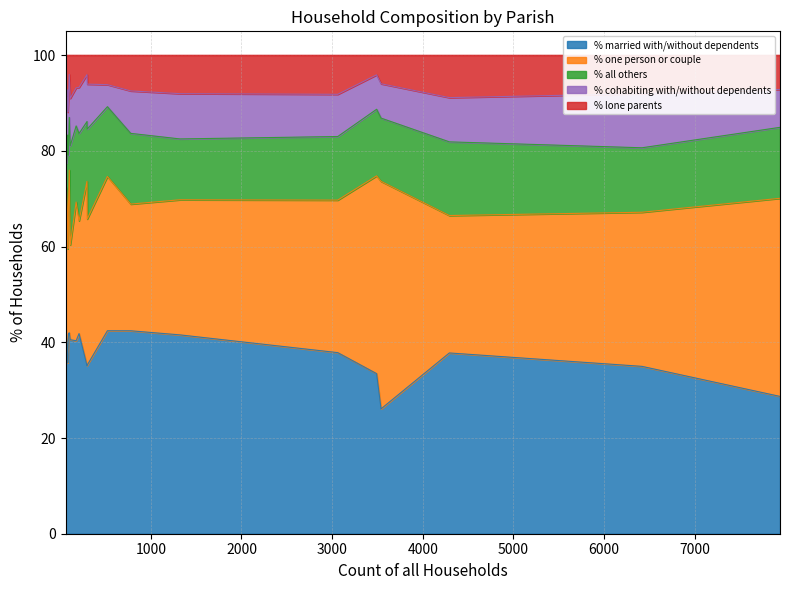

Rank the series by their maximum value, from lowest to highest.

% lone parents, % cohabiting with/without dependents, % all others, % married with/without dependents, % one person or couple